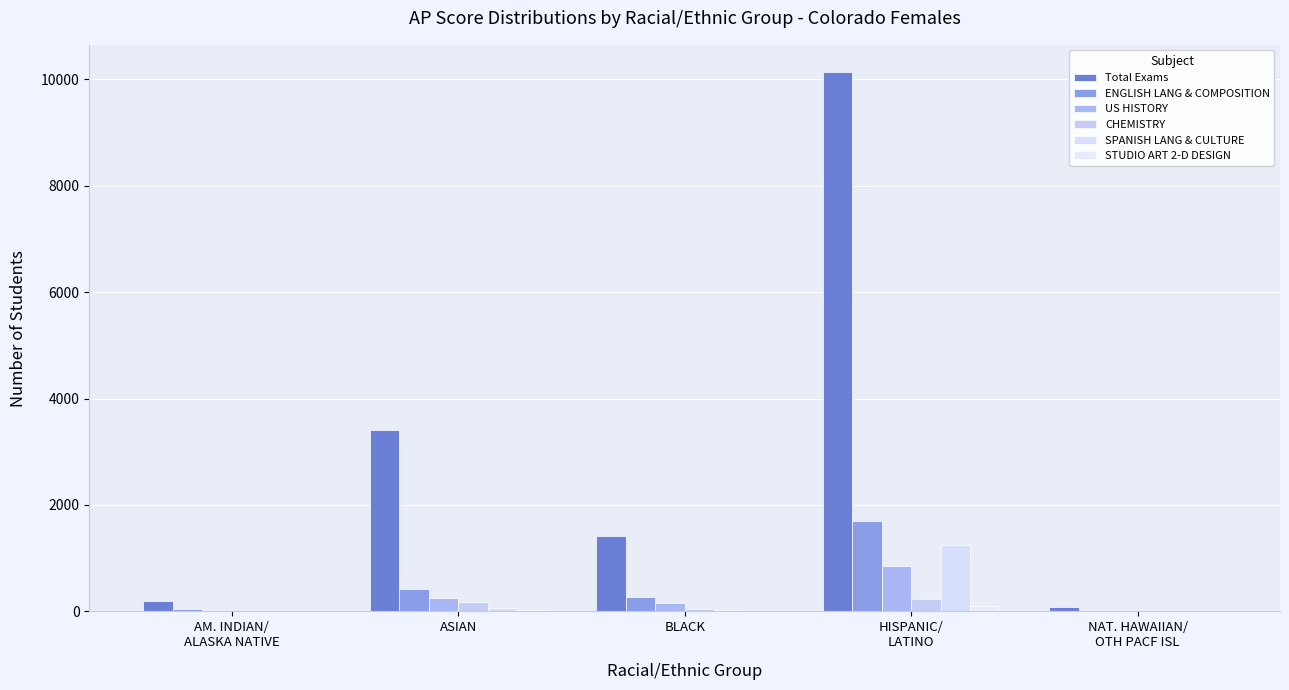

How many distinct data groups are displayed?

6